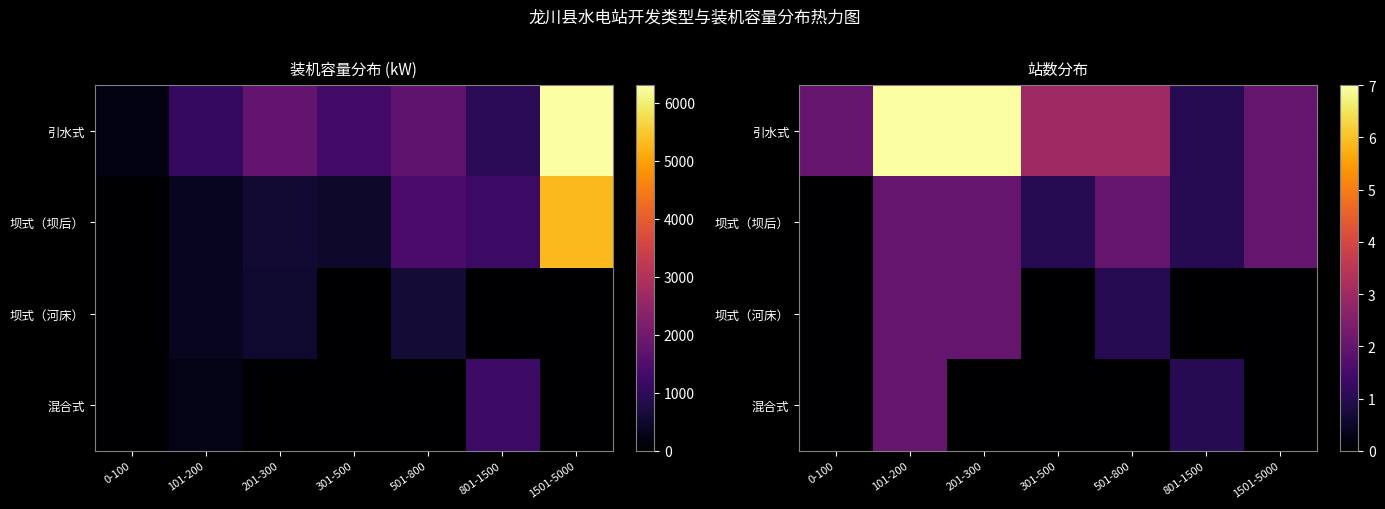

Is the value of 坝式（河床） at 501-800 greater than the value of 引水式 at 1501-5000?

No